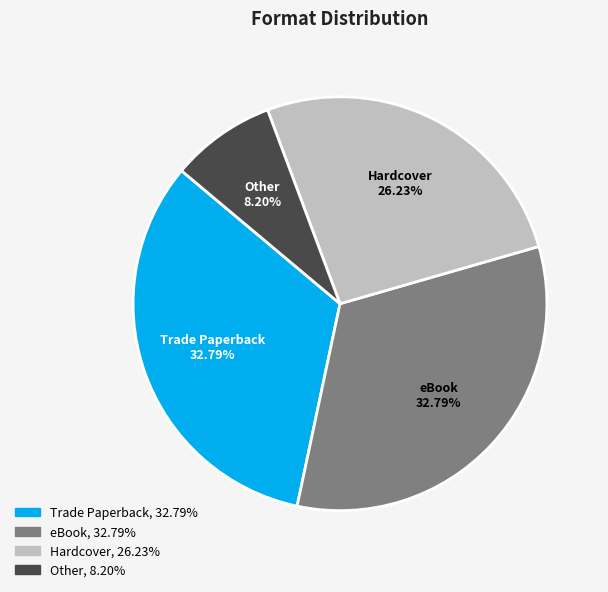

How many slices are in this pie chart?

4